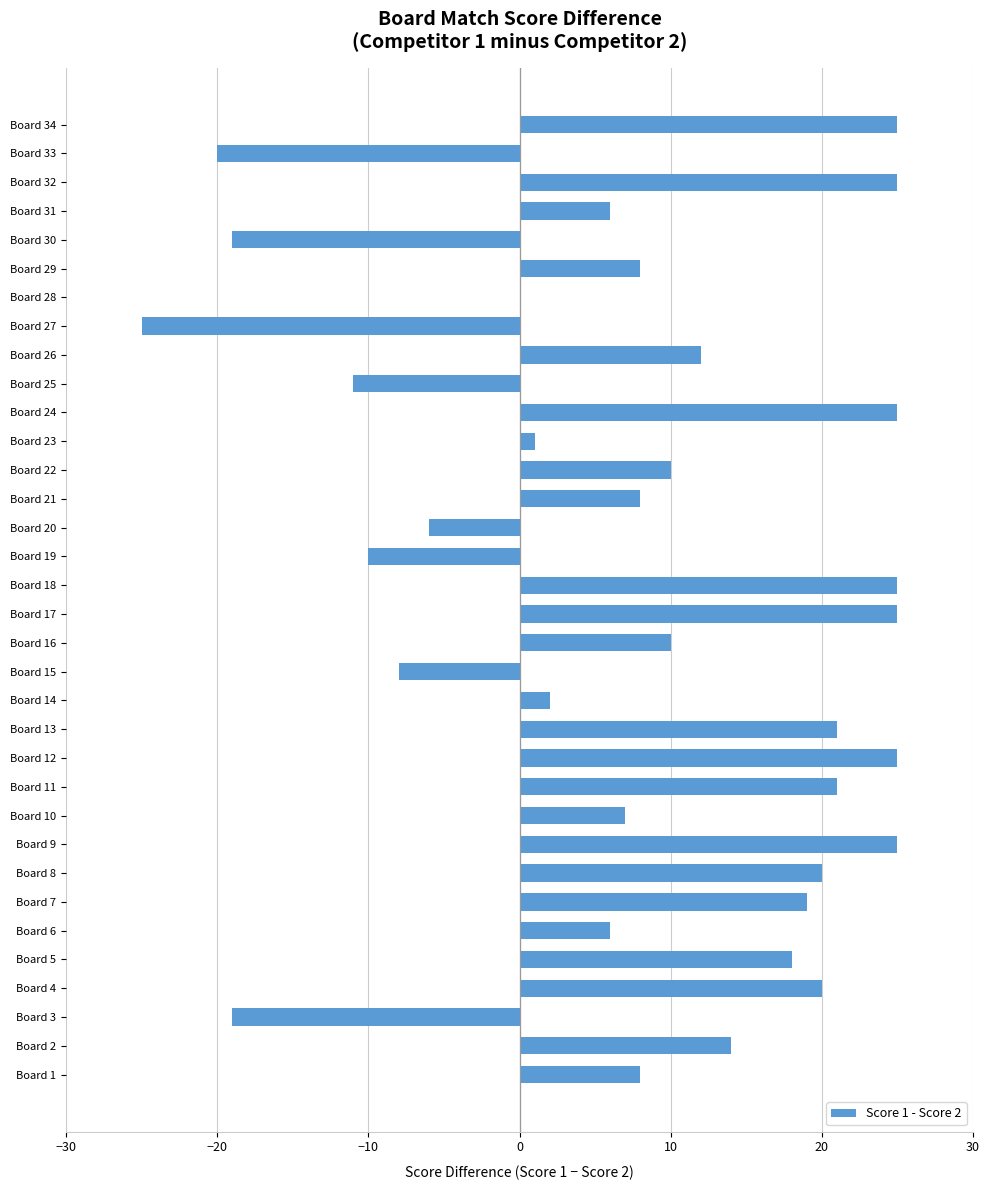

What is the change in value from Board 2 to Board 17?

+11